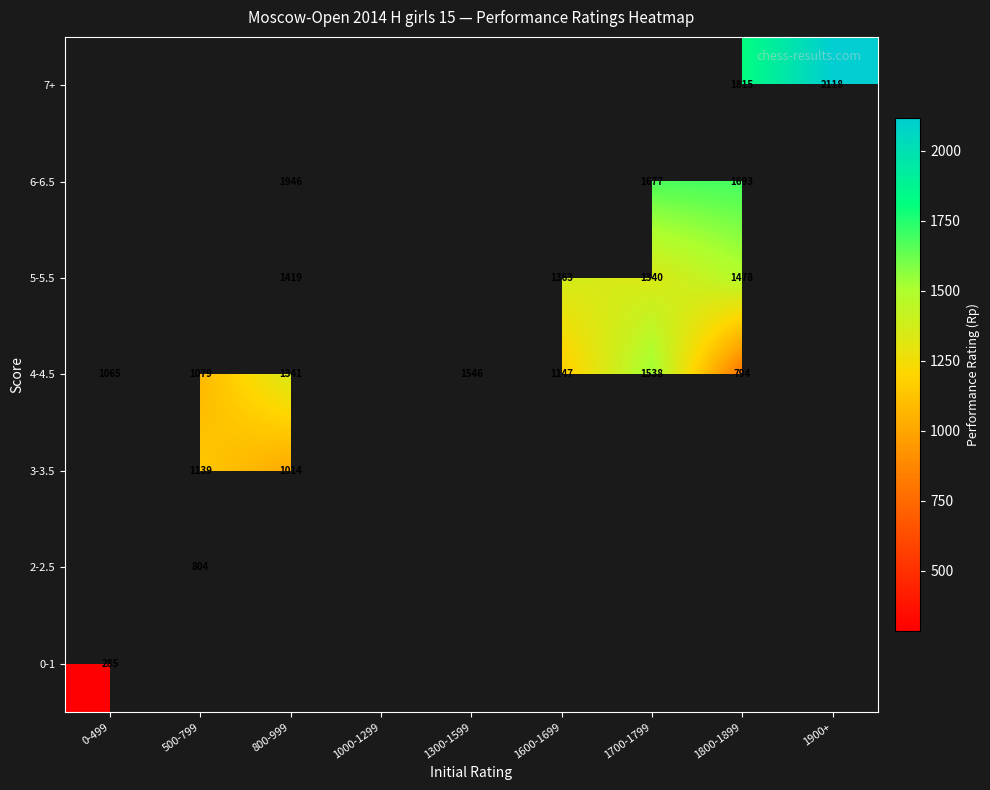

At how many categories does at least one series exceed 1328?

6